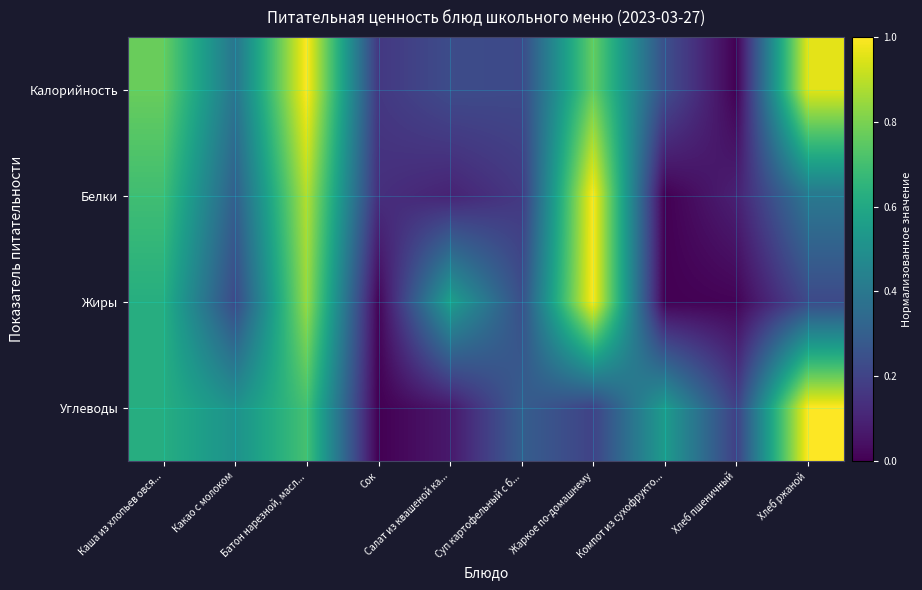

Reading left to right, what are all the values shown in this chart?

Калорийность: Каша из хлопьев овся...=0.8	Какао с молоком=0.4	Батон нарезной, масл...=1.0	Сок=0.2	Салат из квашеной ка...=0.2	Суп картофельный с б...=0.2	Жаркое по-домашнему=0.8	Компот из сухофрукто...=0.2	Хлеб пшеничный=0.0	Хлеб ржаной=1.0
Белки: Каша из хлопьев овся...=0.7	Какао с молоком=0.3	Батон нарезной, масл...=0.9	Сок=0.1	Салат из квашеной ка...=0.1	Суп картофельный с б...=0.2	Жаркое по-домашнему=1.0	Компот из сухофрукто...=0.0	Хлеб пшеничный=0.1	Хлеб ржаной=0.4
Жиры: Каша из хлопьев овся...=0.6	Какао с молоком=0.2	Батон нарезной, масл...=0.8	Сок=0.0	Салат из квашеной ка...=0.6	Суп картофельный с б...=0.2	Жаркое по-домашнему=1.0	Компот из сухофрукто...=0.0	Хлеб пшеничный=0.0	Хлеб ржаной=0.2
Углеводы: Каша из хлопьев овся...=0.6	Какао с молоком=0.5	Батон нарезной, масл...=0.7	Сок=0.0	Салат из квашеной ка...=0.1	Суп картофельный с б...=0.3	Жаркое по-домашнему=0.2	Компот из сухофрукто...=0.5	Хлеб пшеничный=0.2	Хлеб ржаной=1.0